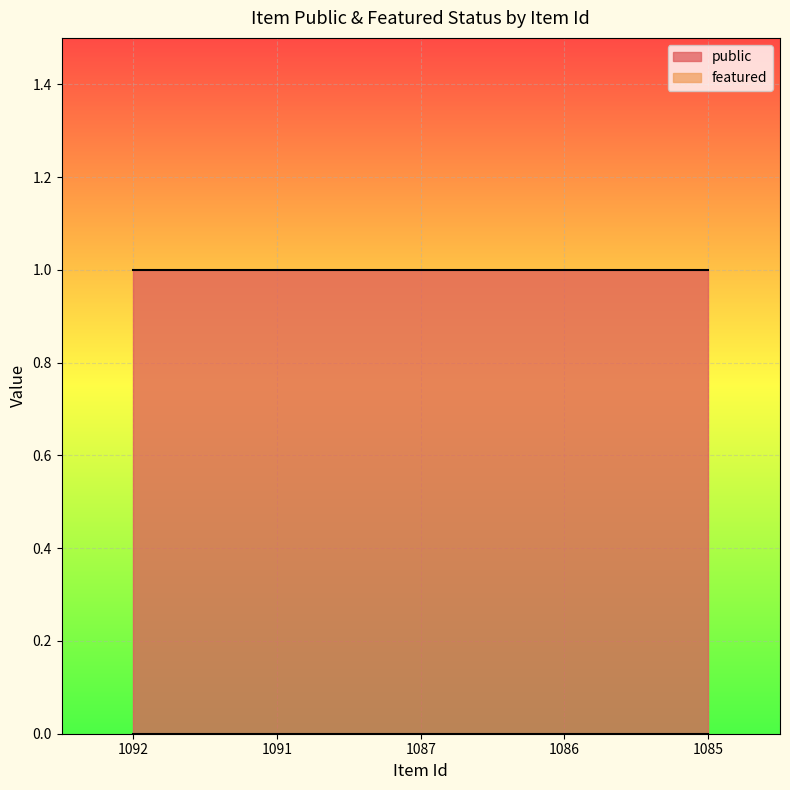

What is the value of the public point at the 5th from the left?

1